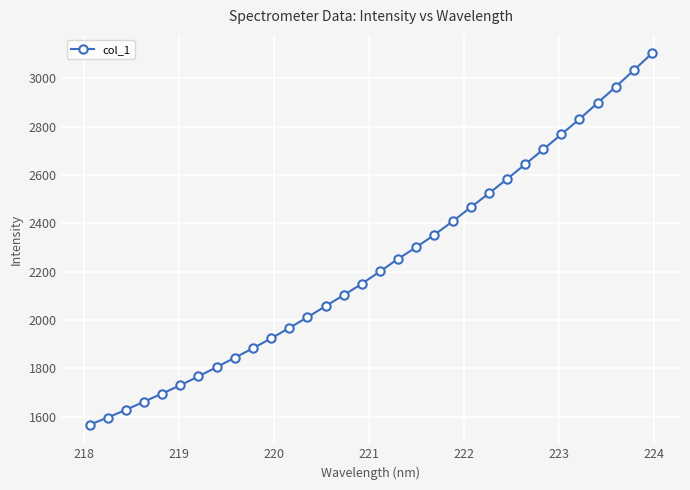

What is the smallest value displayed?

1567.0